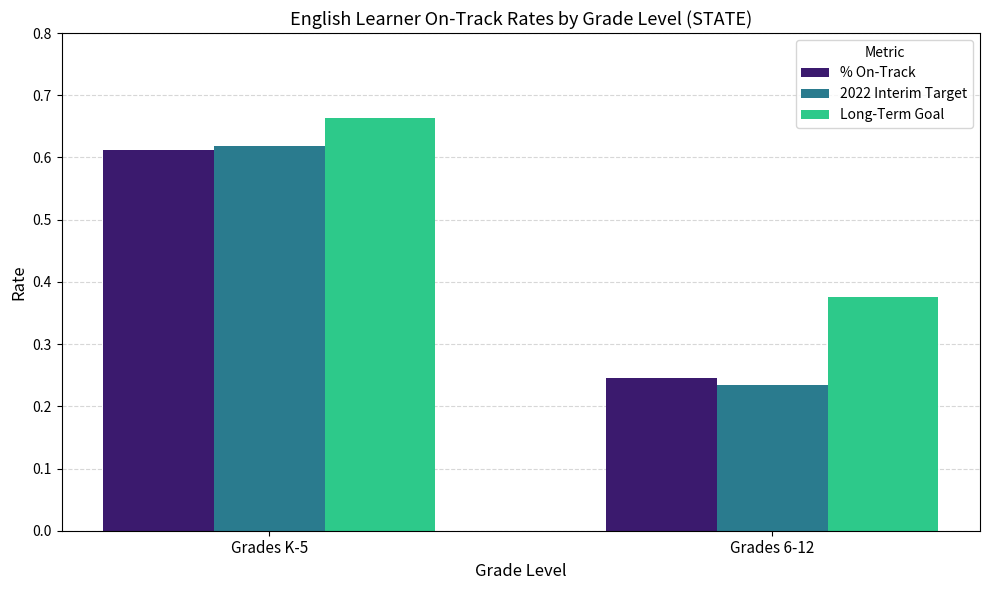

True or false: % On-Track has a value of 1.0 at Grades K-5.

False